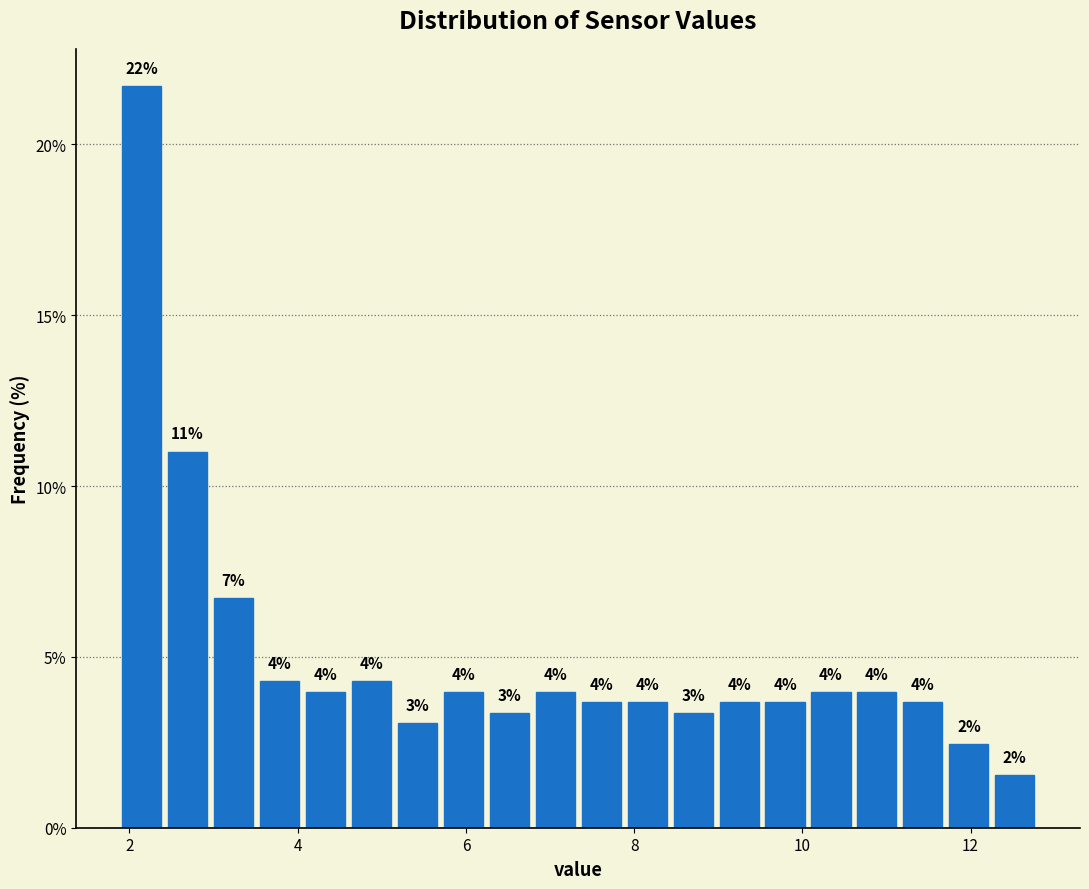

Read against the x-axis, roughly where is the centre of the tallest bar?

2.2